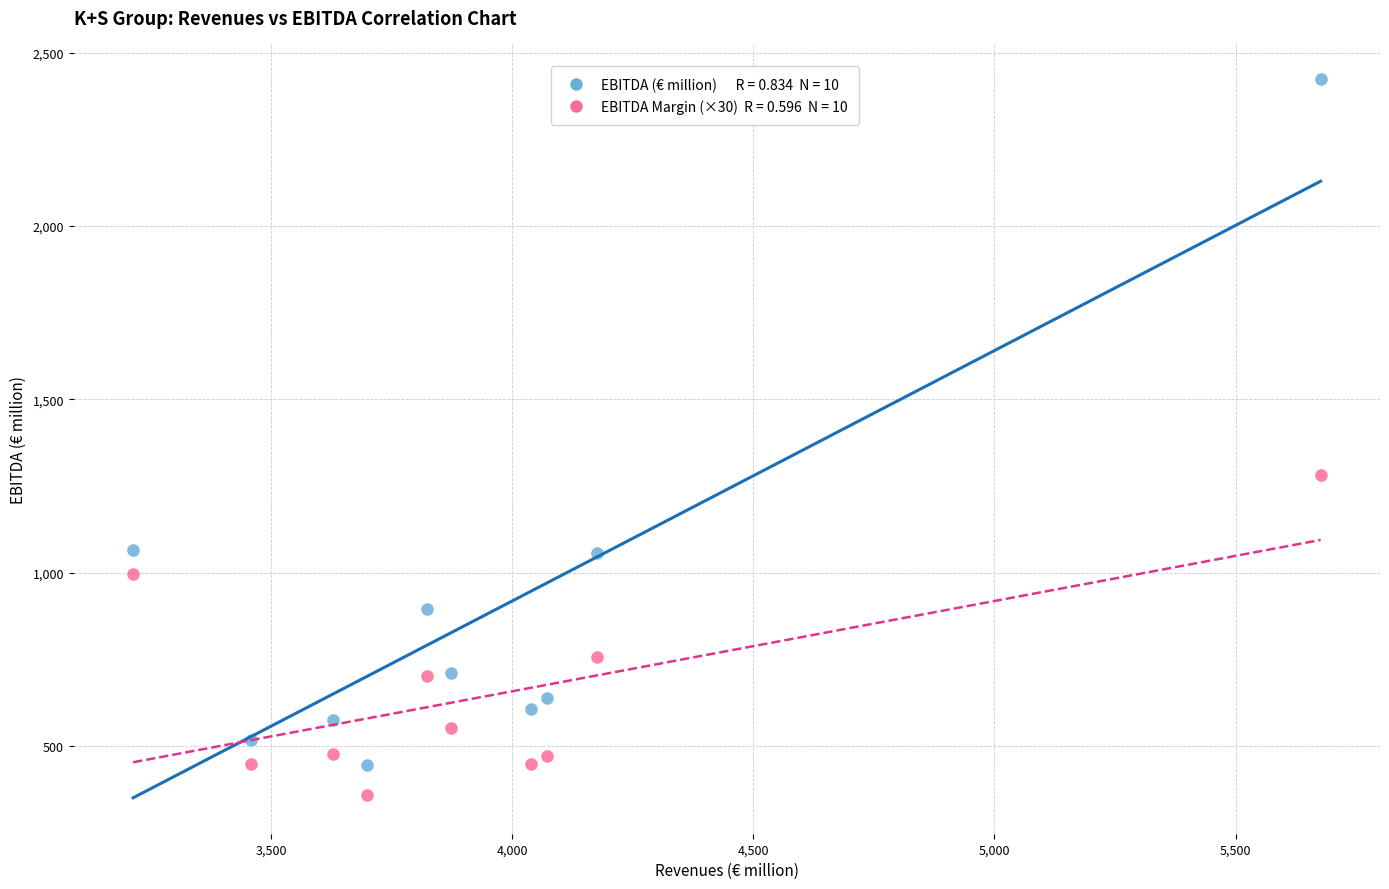

Across all data points, what is the range of X values (max minus min)?

2463.5